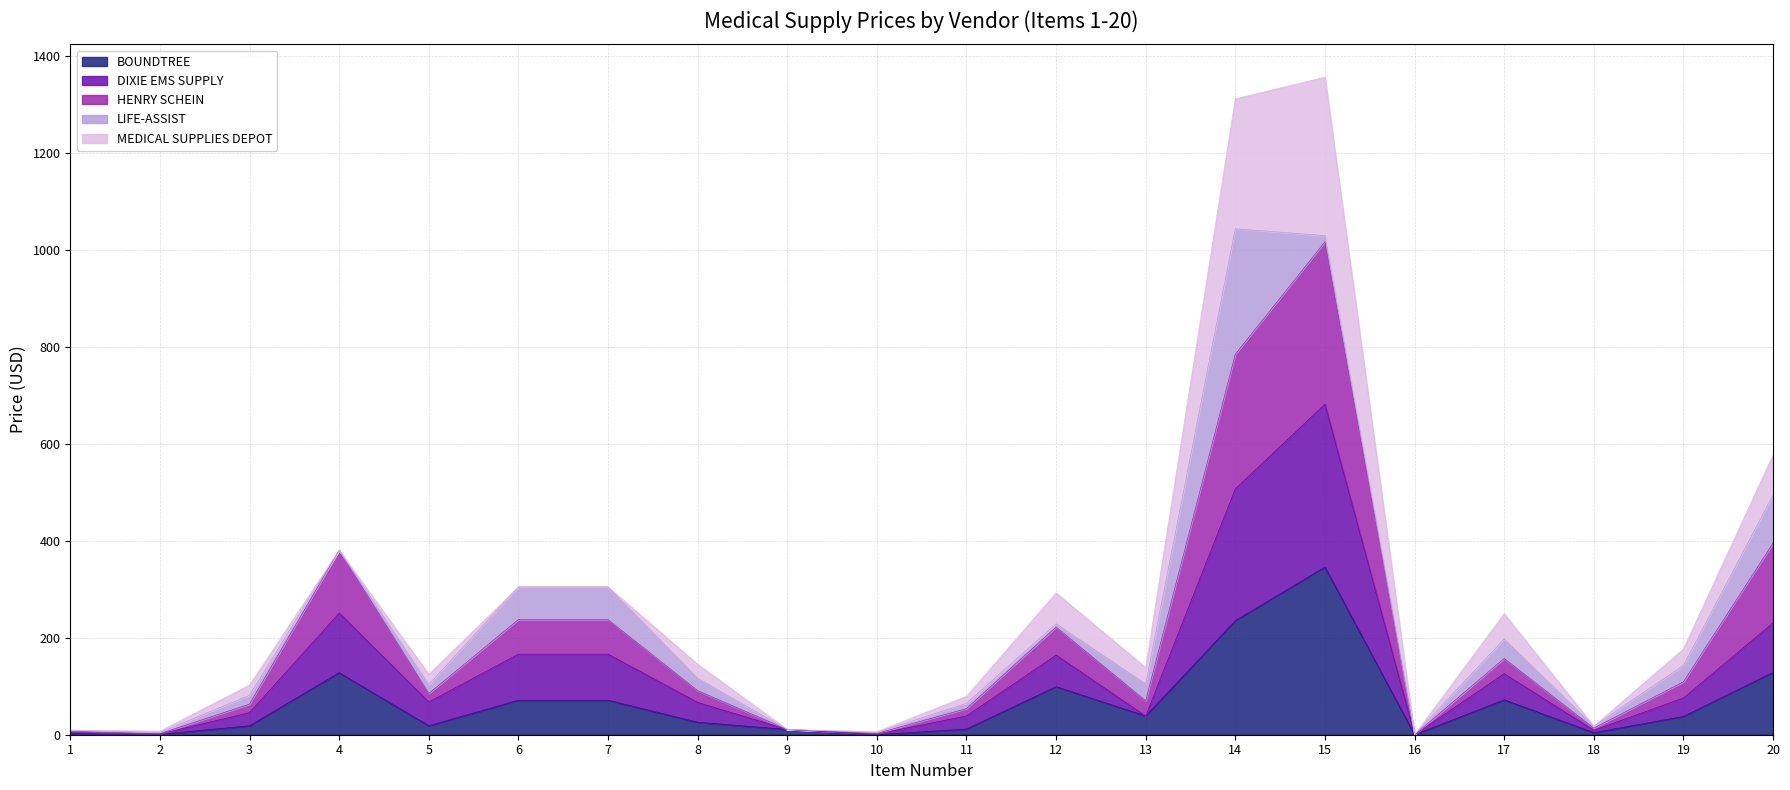

What is the total value across all series at 4?

380.8